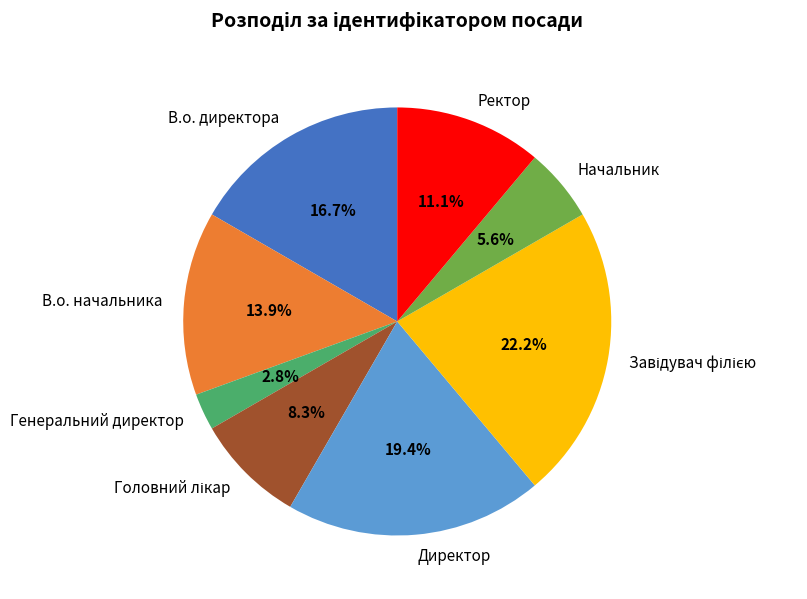

Is there any slice that represents more than half of the pie?

No